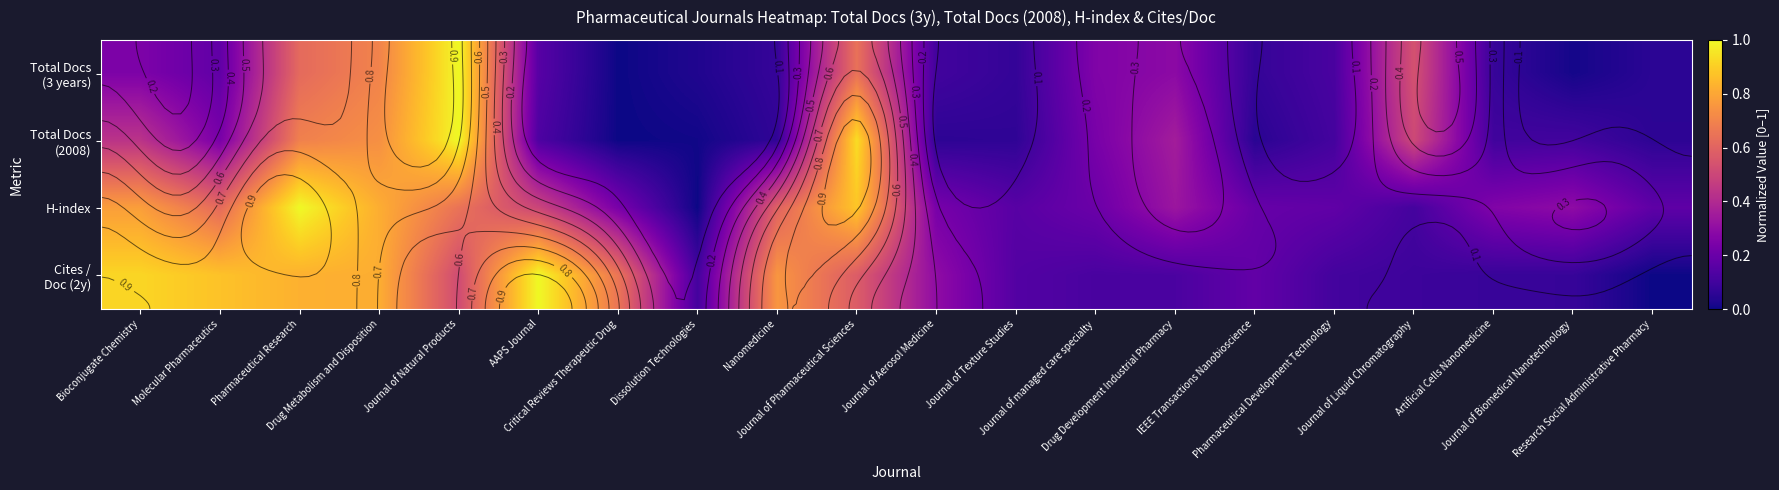

The value of Total Docs (3 years) at AAPS Journal is 0.1. True or false?

False